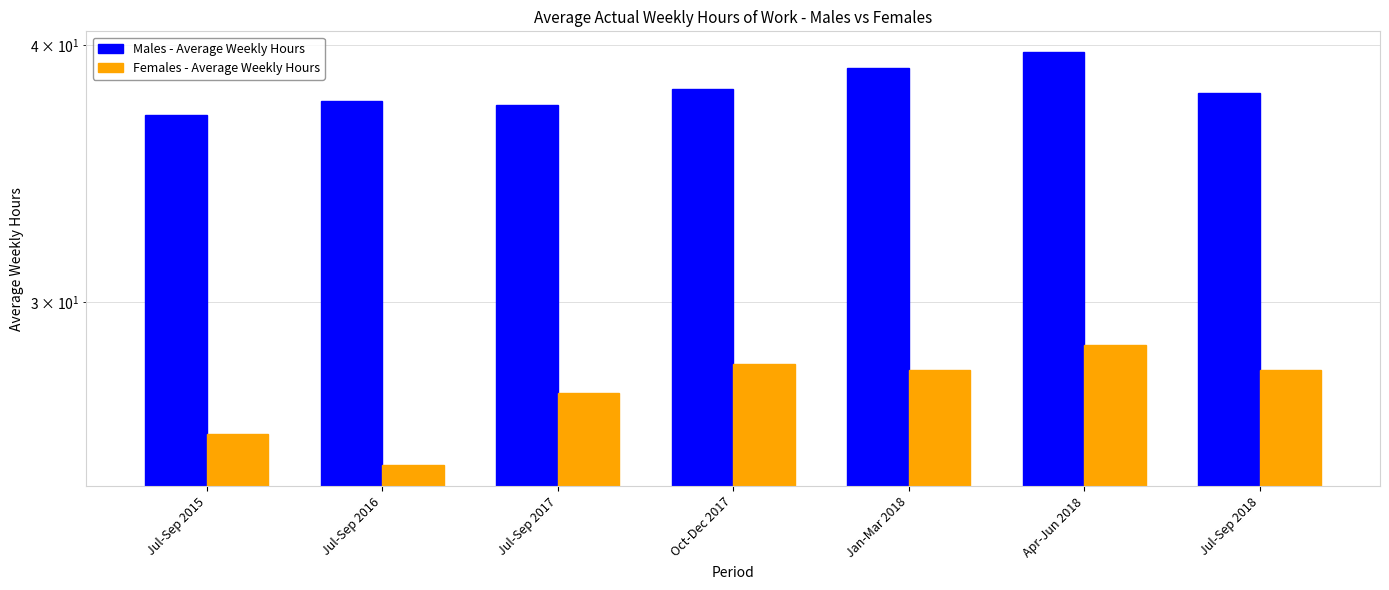

Where is Males - Average Weekly Hours nearest to the value 38?

Oct-Dec 2017